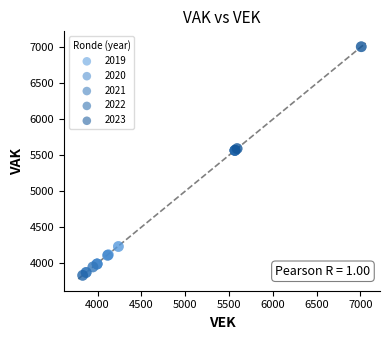

Which series has the widest spread of Y values?

2022